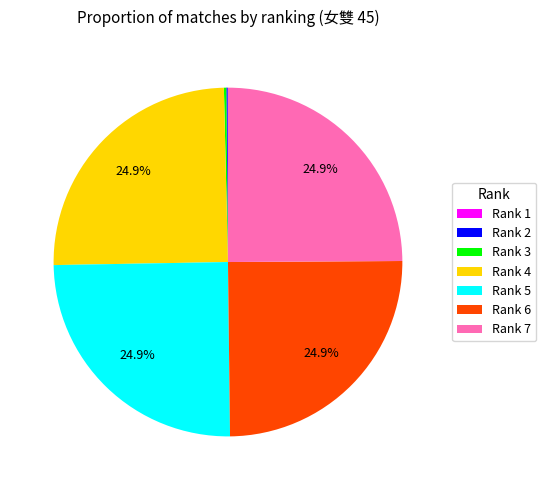

What is the ratio of the value at Rank 5 to the value at Rank 7?

1.0